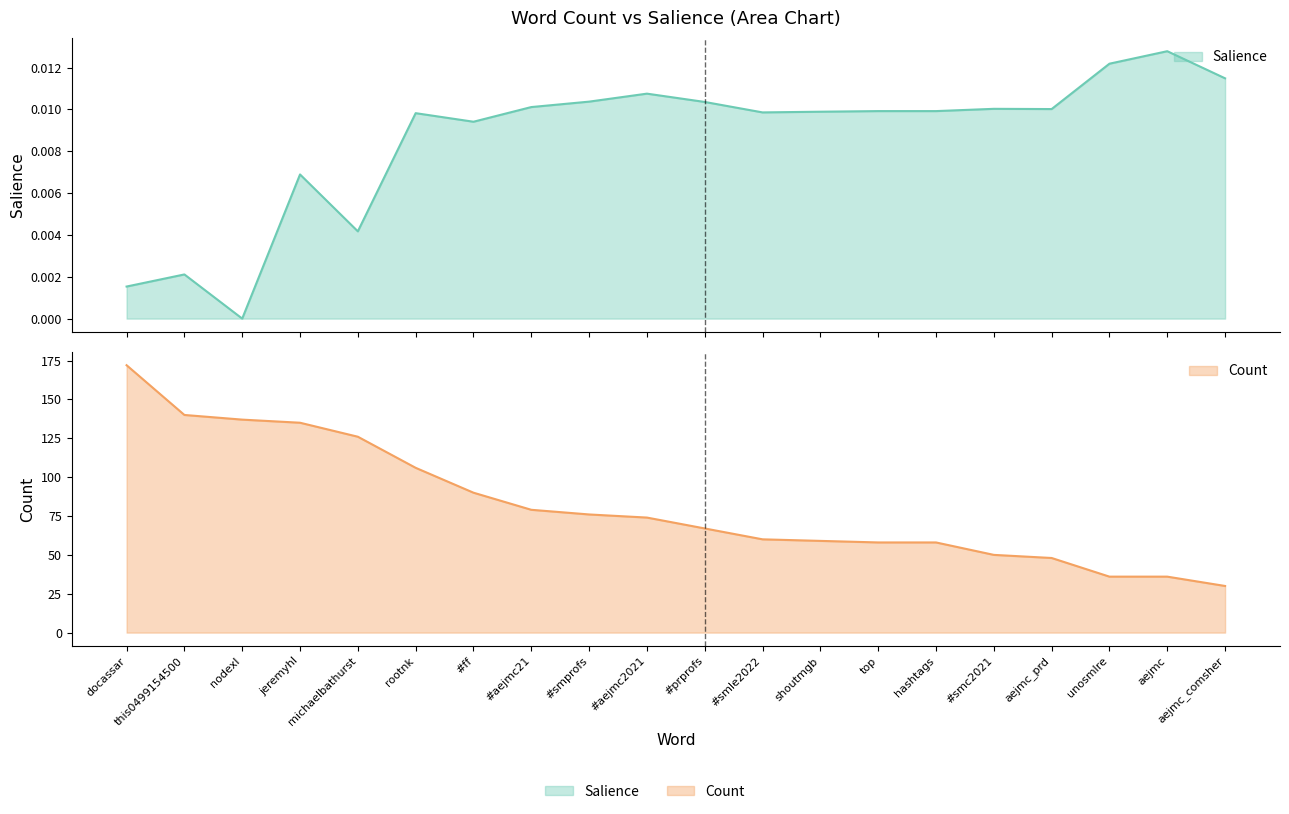

What position from the left is top?

14